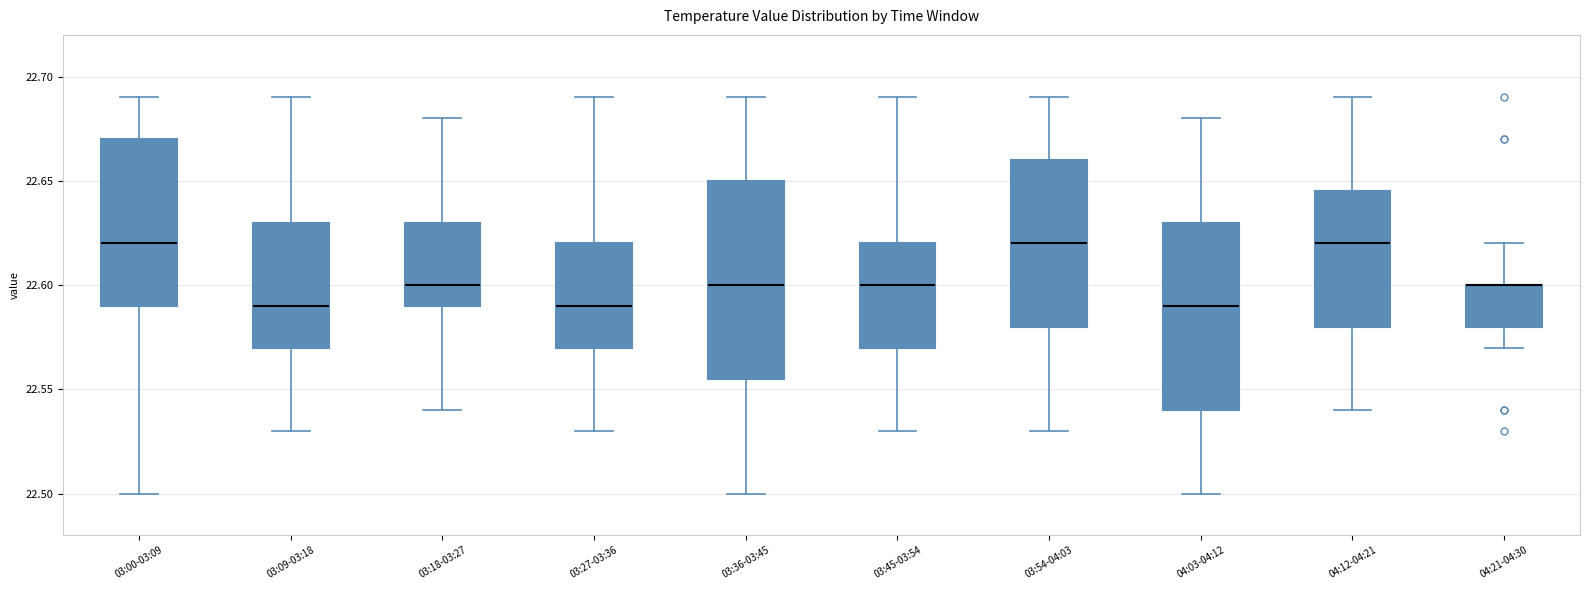

Reading left to right, transcribe this box plot: for each box, give where its median line is, the range the box spans, and where its two whiskers end, as read against the y-axis. The values are not printed on the chart, so give them approximately, as read against the axis.

03:00-03:09: median 22.620, box 22.590 to 22.670, whiskers 22.500 to 22.690
03:09-03:18: median 22.590, box 22.570 to 22.630, whiskers 22.530 to 22.690
03:18-03:27: median 22.600, box 22.590 to 22.630, whiskers 22.540 to 22.680
03:27-03:36: median 22.590, box 22.570 to 22.620, whiskers 22.530 to 22.690
03:36-03:45: median 22.600, box 22.555 to 22.650, whiskers 22.500 to 22.690
03:45-03:54: median 22.600, box 22.570 to 22.620, whiskers 22.530 to 22.690
03:54-04:03: median 22.620, box 22.580 to 22.660, whiskers 22.530 to 22.690
04:03-04:12: median 22.590, box 22.540 to 22.630, whiskers 22.500 to 22.680
04:12-04:21: median 22.620, box 22.580 to 22.645, whiskers 22.540 to 22.690
04:21-04:30: median 22.600 (drawn on the box's upper edge), box 22.580 to 22.600, whiskers 22.570 to 22.620